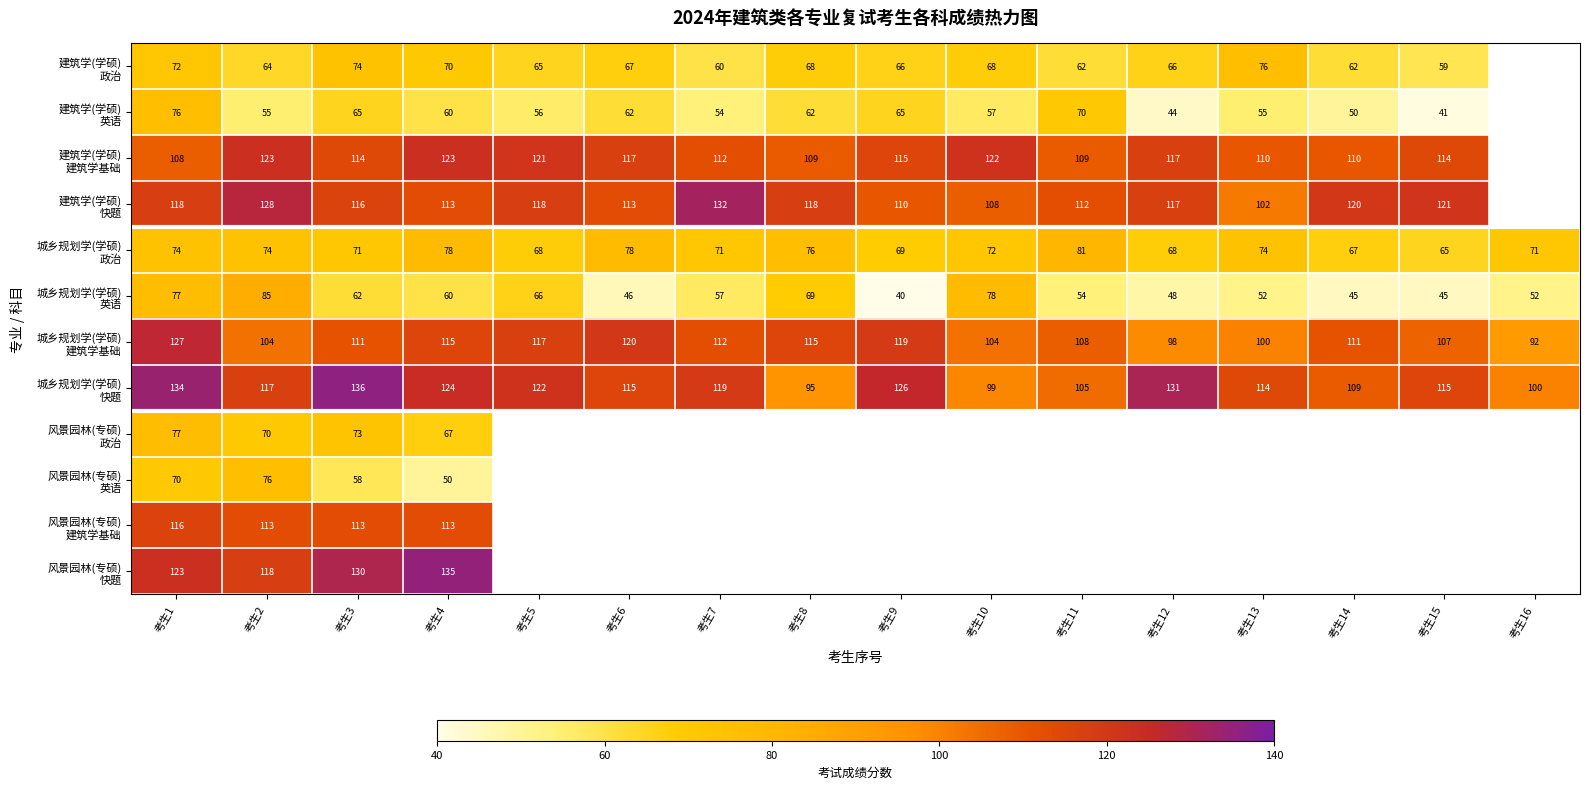

At which category does the chart reach its peak across all series?

考生3